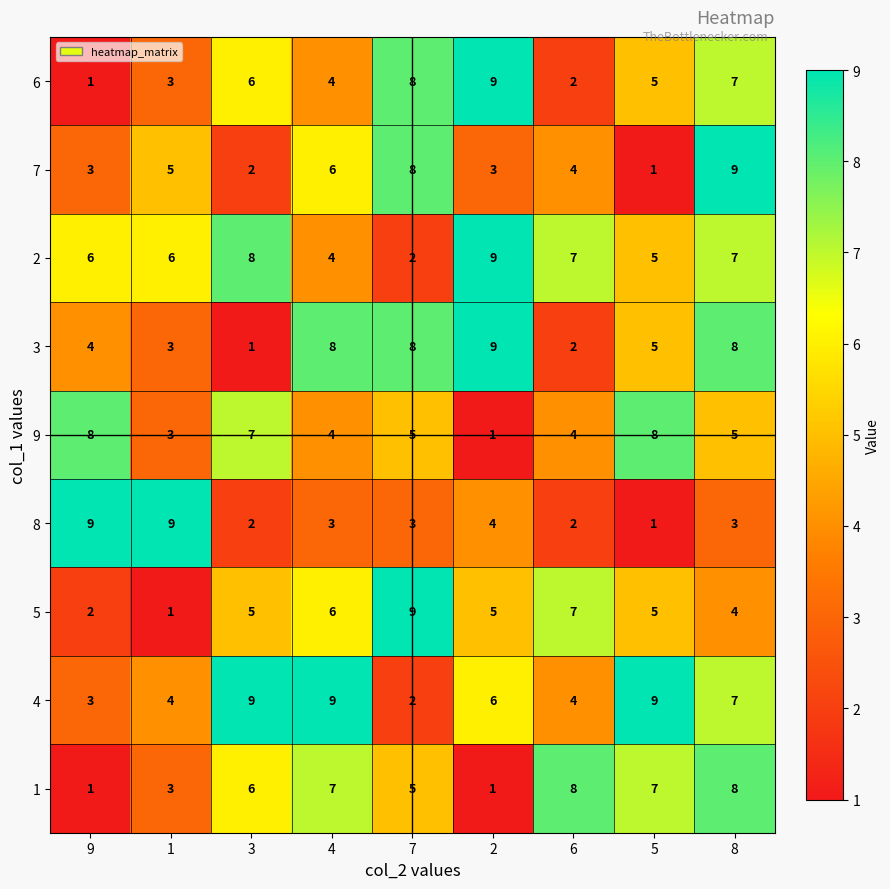

At which category is the sum across all series the highest?

8